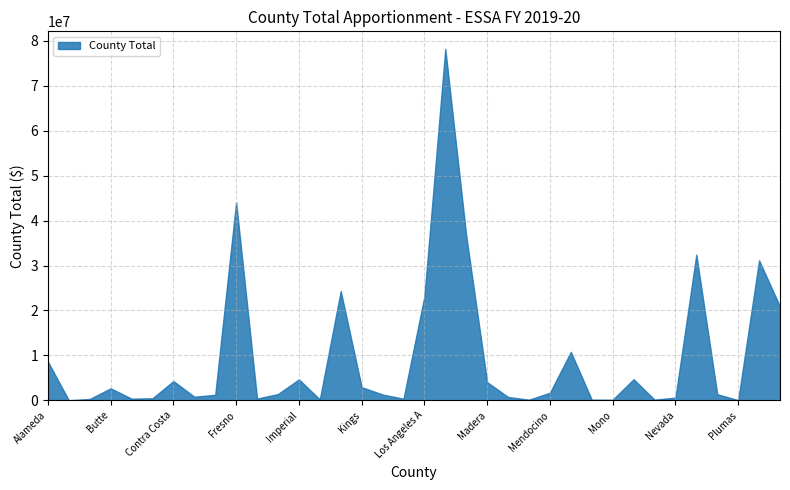

Reading left to right, list all the values displayed in this chart.

8608199	5006	286625	2653325	358515	433733	4275391	788607	1212905	44065543	371876	1377825	4644942	190927	24313162	2913366	1280623	337909	23114688	78224164	36634957	4018231	732341	130517	1669042	10770096	132758	113366	4682186	140433	579367	32412343	1344230	26389	31140774	20853075